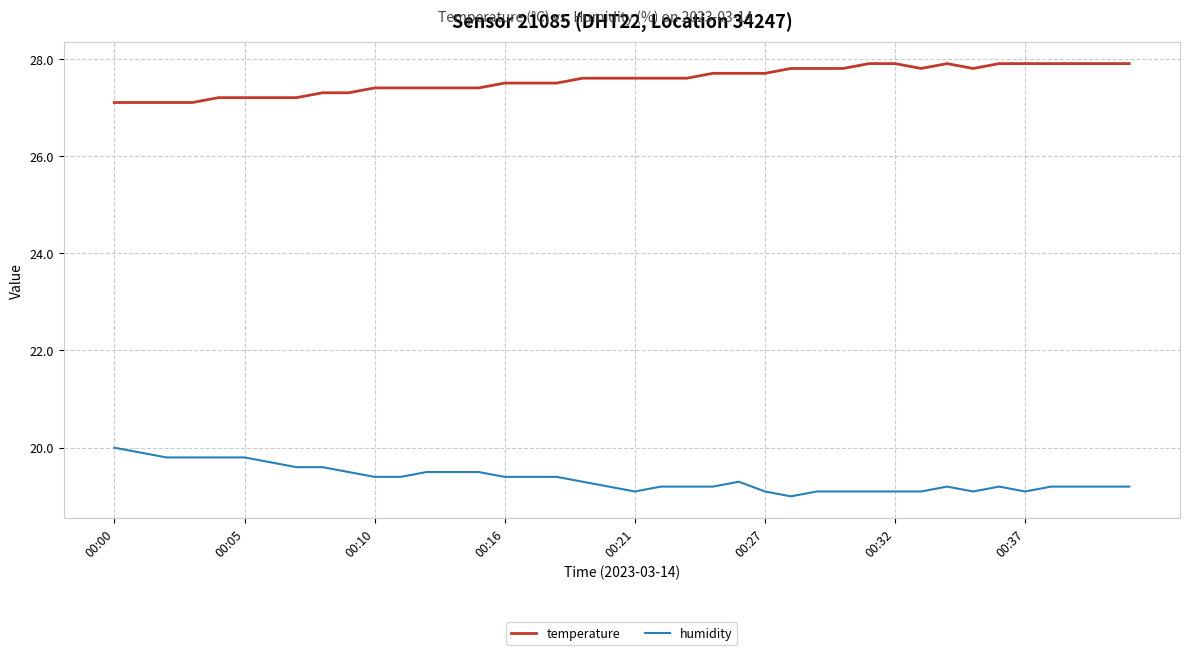

How many temperature values are between 27 and 28?

40